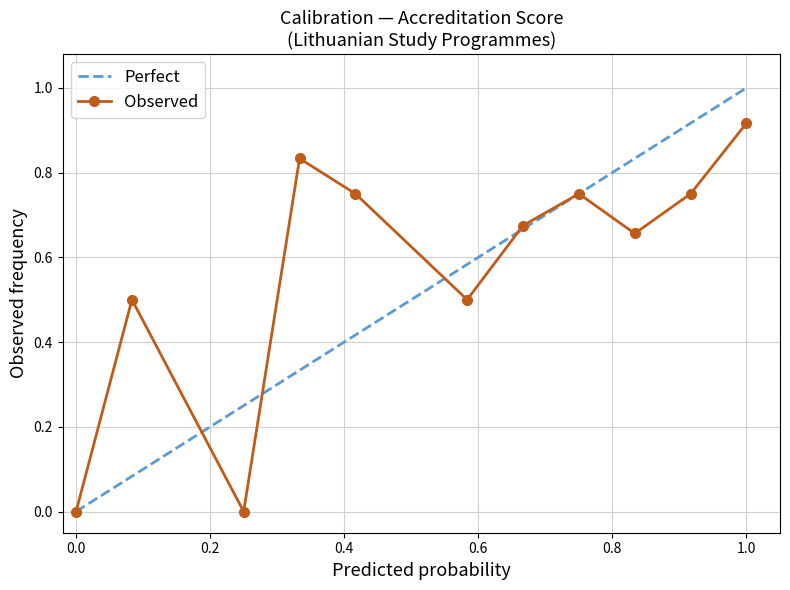

True or false: Perfect has a value of 0.5 at 1.0.

False